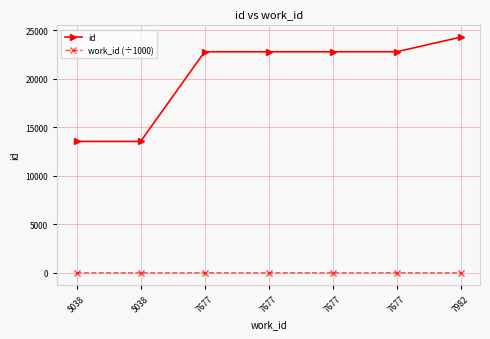

What is the lowest value of the id series?

13538.0